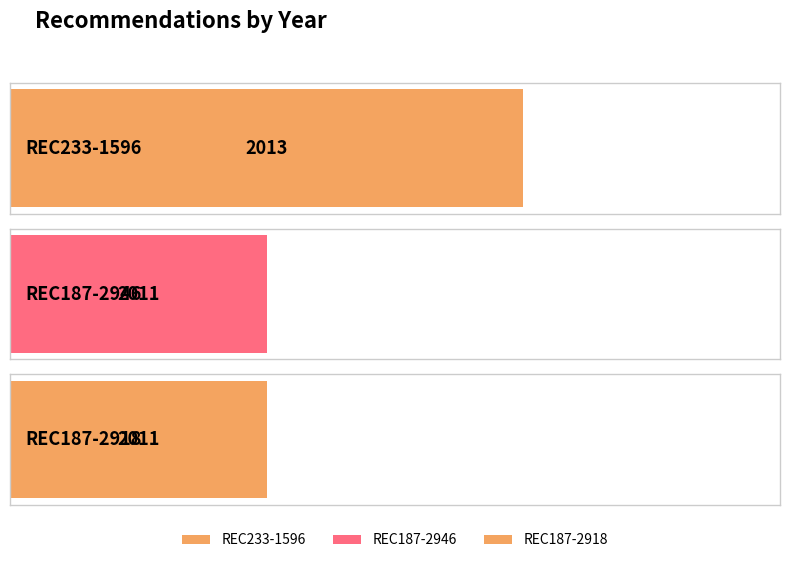

What is the average value?

2012